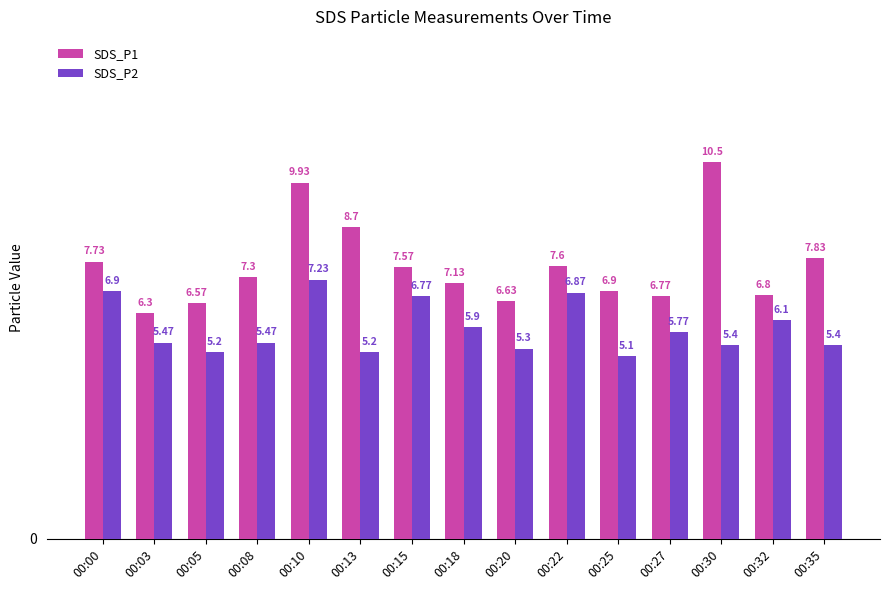

Between 00:03 and 00:30, which series saw the biggest shift?

SDS_P1